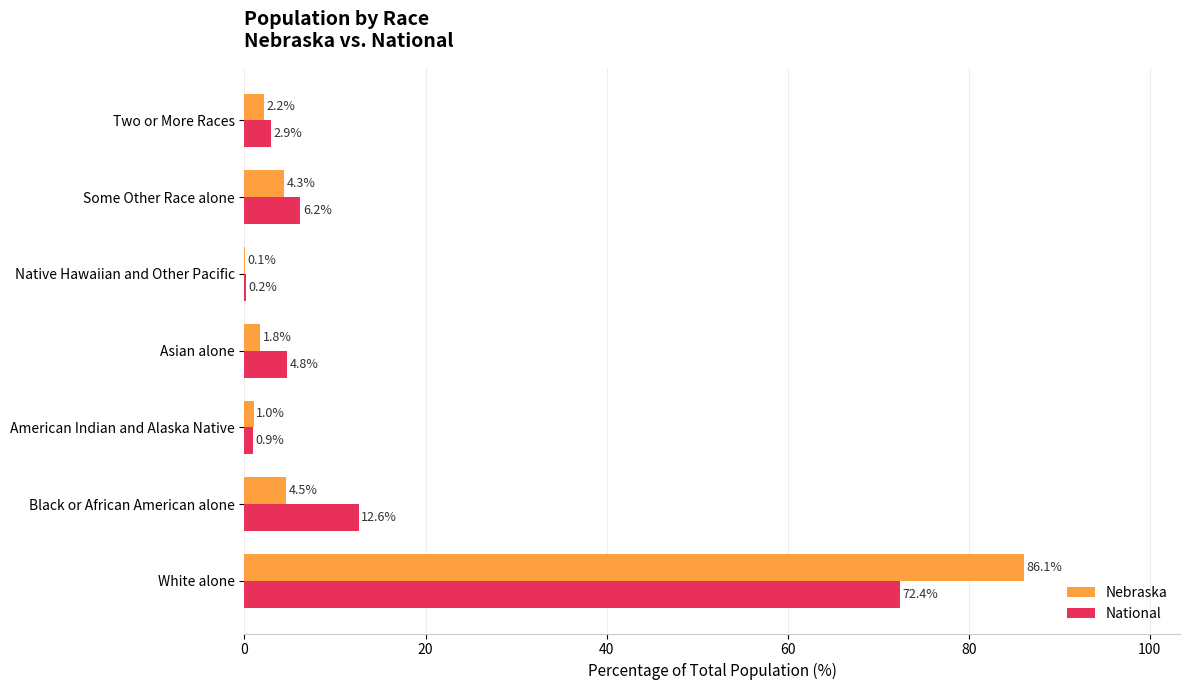

Read the Nebraska value at White alone.

86.1